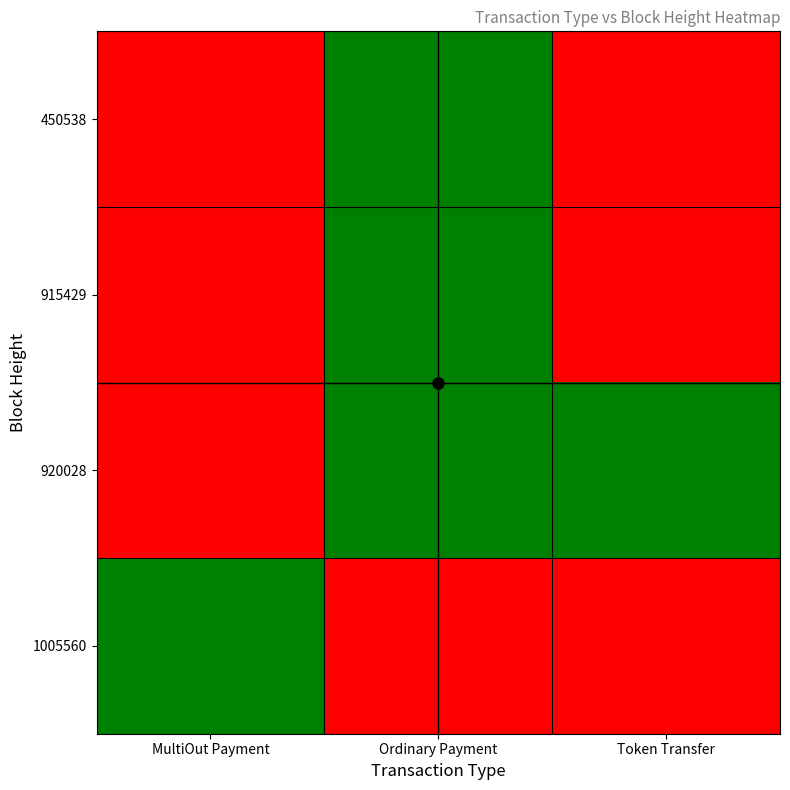

Reading left to right, what are all the values shown in this chart?

450538: MultiOut Payment=0	Ordinary Payment=1	Token Transfer=0
915429: MultiOut Payment=0	Ordinary Payment=1	Token Transfer=0
920028: MultiOut Payment=0	Ordinary Payment=1	Token Transfer=1
1005560: MultiOut Payment=1	Ordinary Payment=0	Token Transfer=0